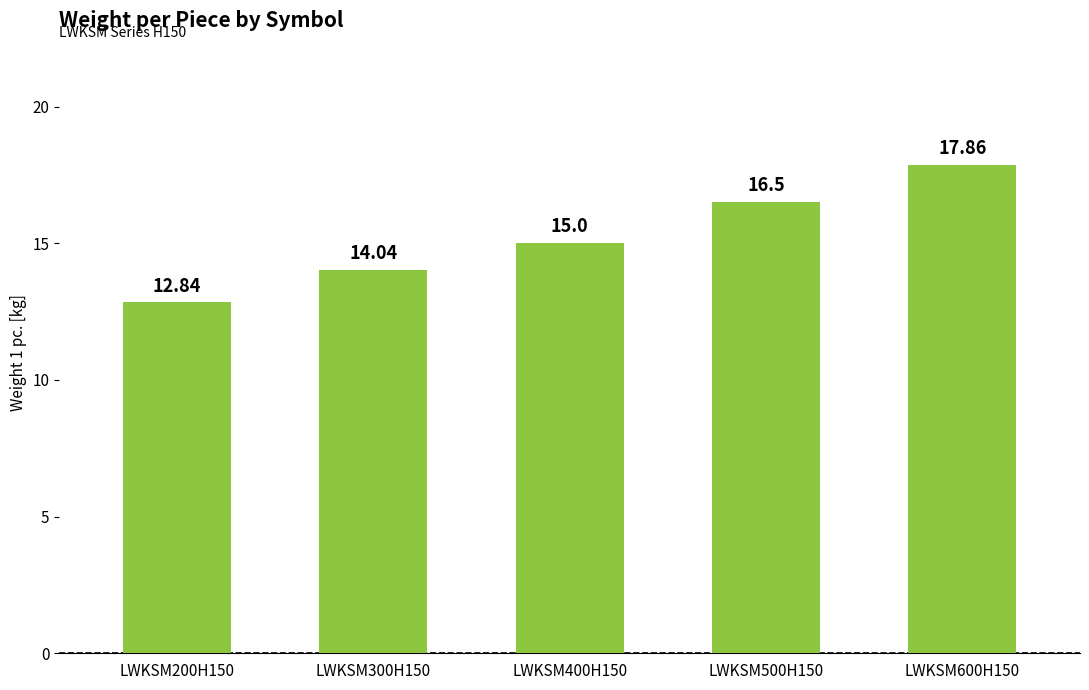

What is the difference between the values at LWKSM300H150 and LWKSM500H150?

2.5